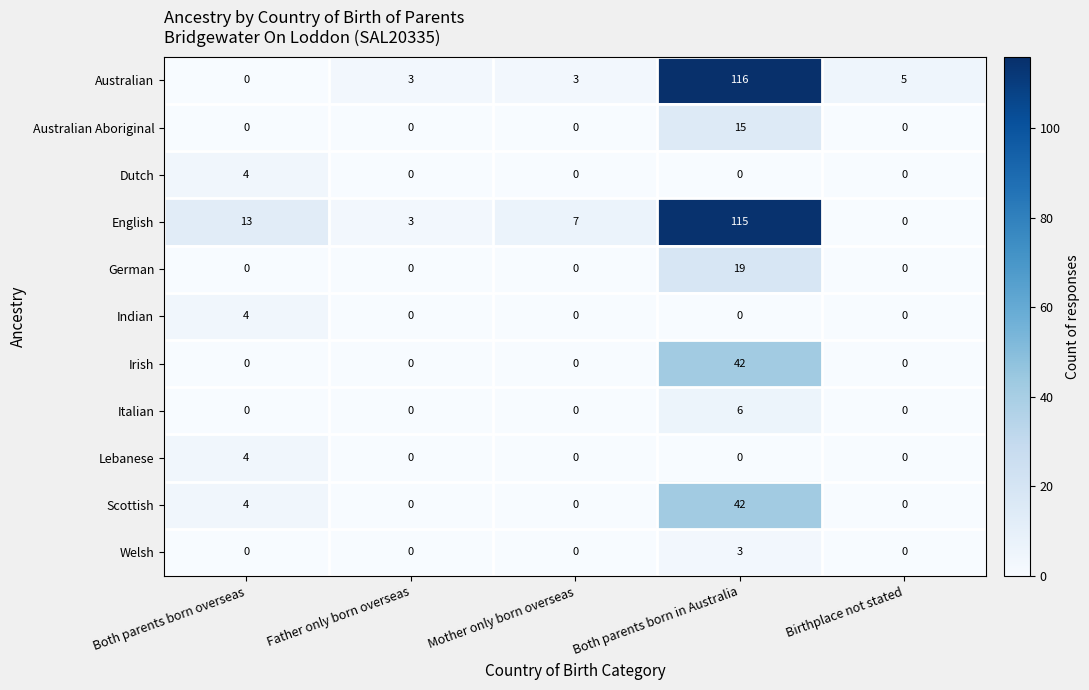

What is the difference between the maximum and minimum values in the Indian series?

4